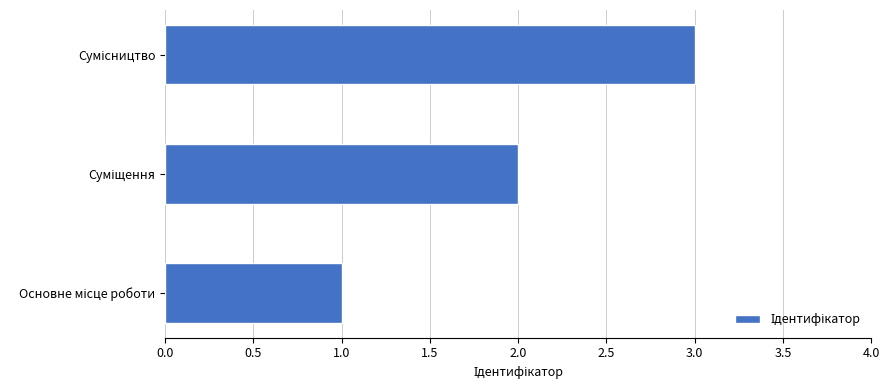

What is the maximum value shown in the chart?

3